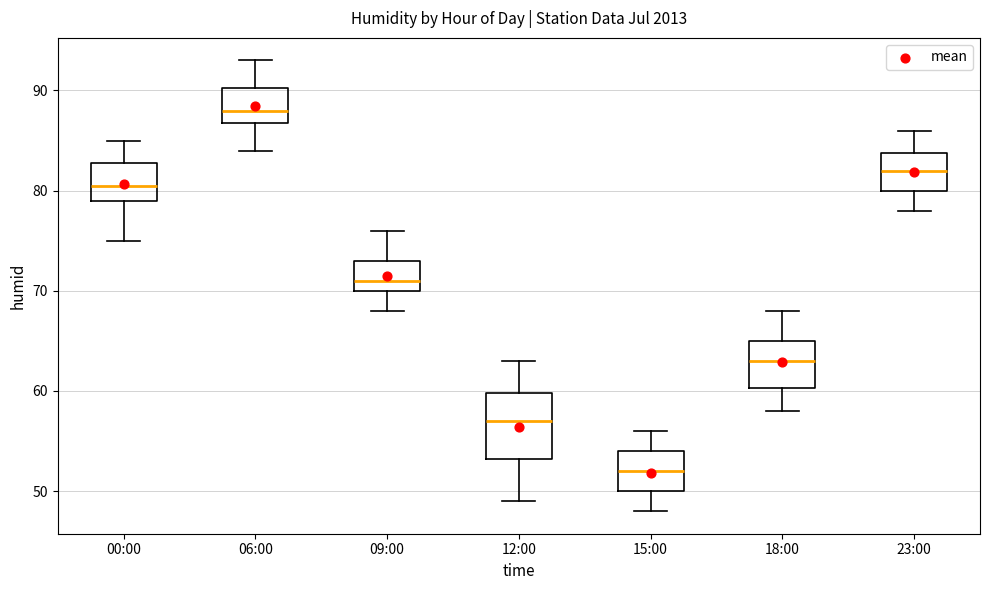

Which box is the tallest, from its lower edge to its upper edge?

12:00